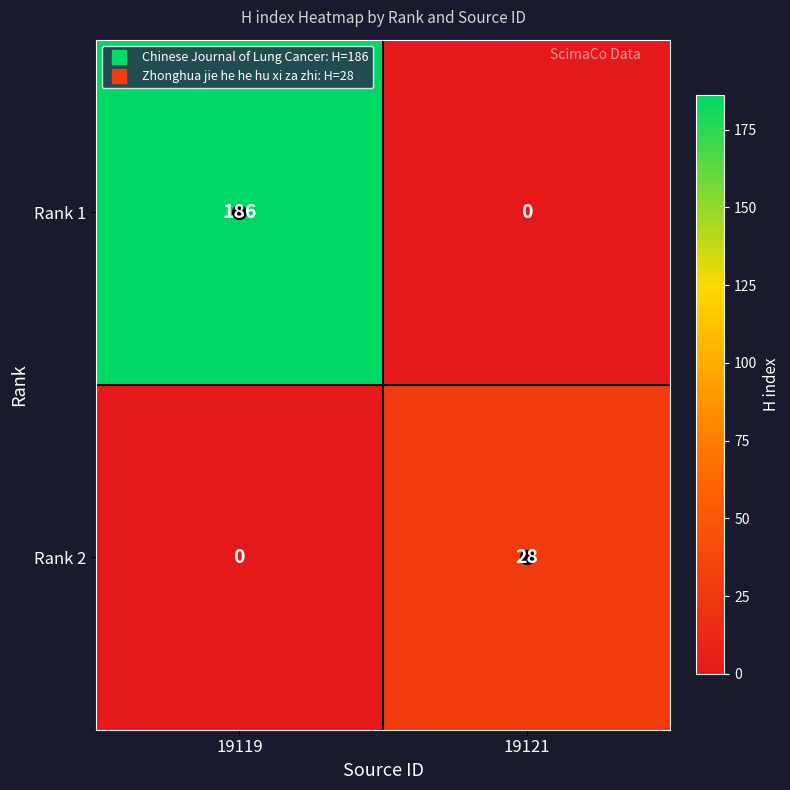

What is the total value across all series at 19119?

186